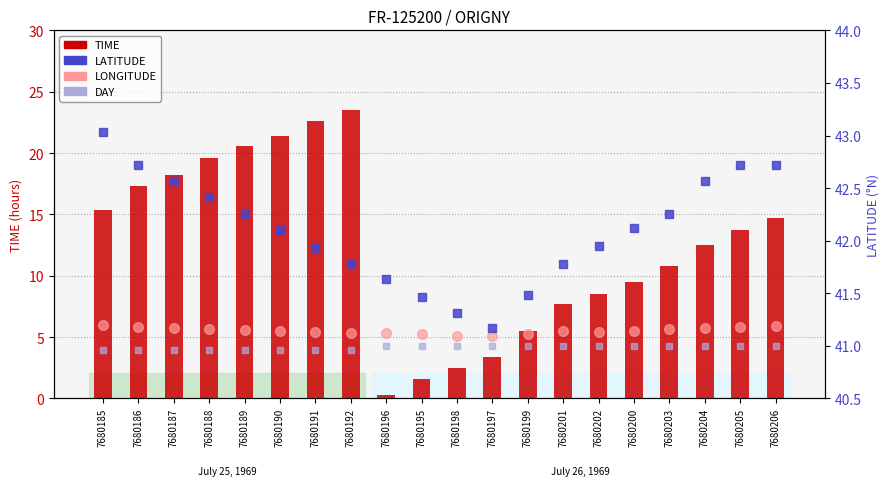

How many categories are shown in the chart?

20